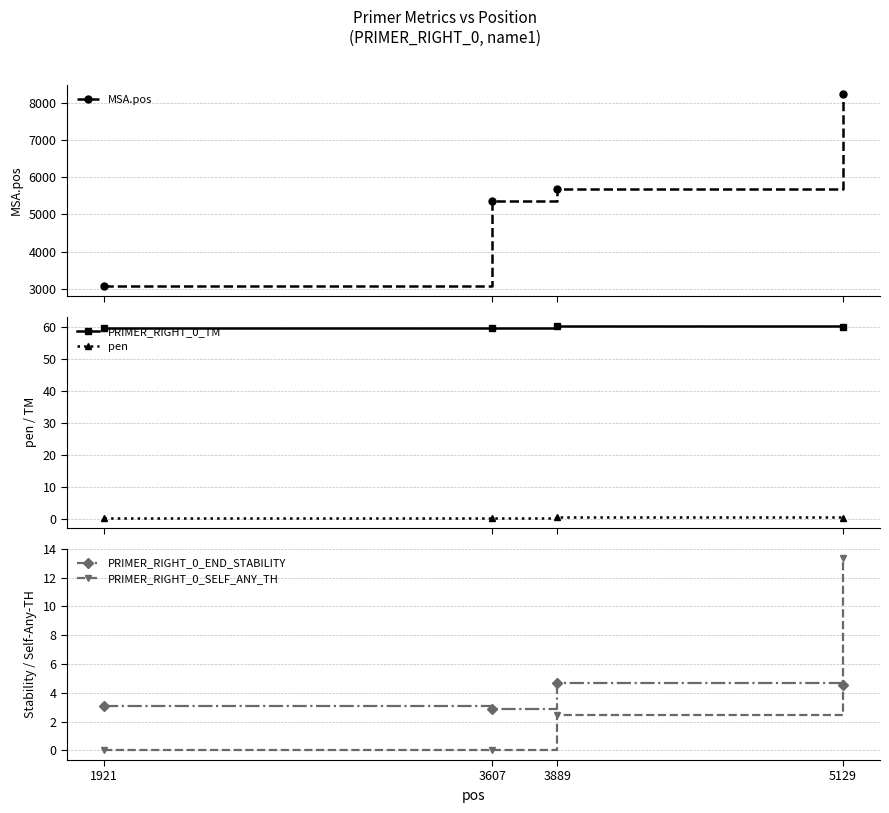

Is the value of MSA.pos at 1921 greater than the value of pen at 5129?

Yes